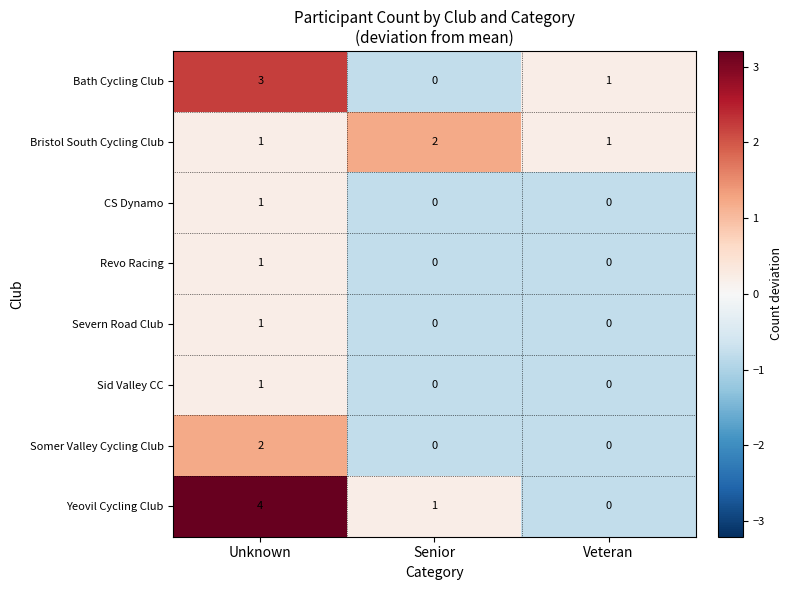

Which series has the largest range (max minus min)?

Yeovil Cycling Club